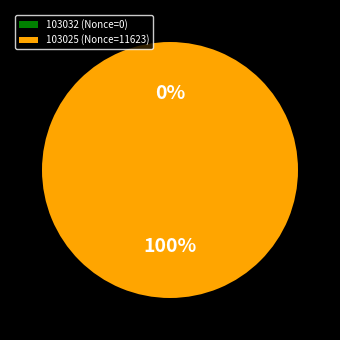

Count the number of slices in the pie.

2